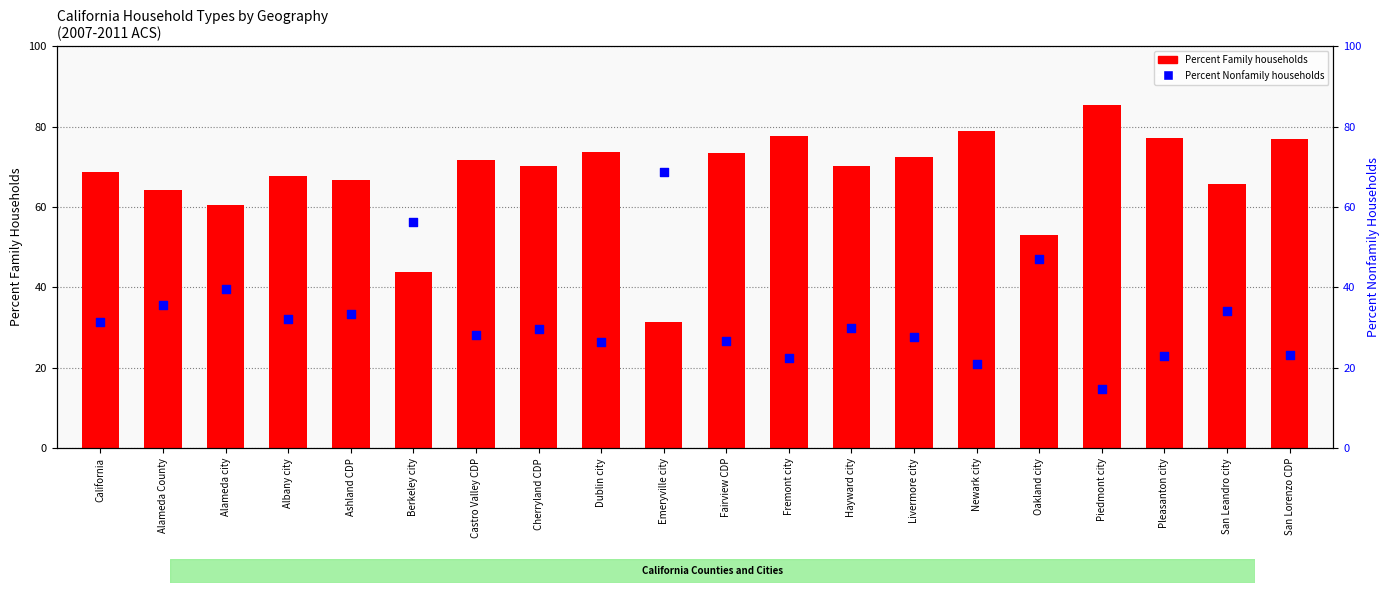

Is the value of Percent Family households at Newark city greater than the value of Percent Nonfamily households at Oakland city?

Yes